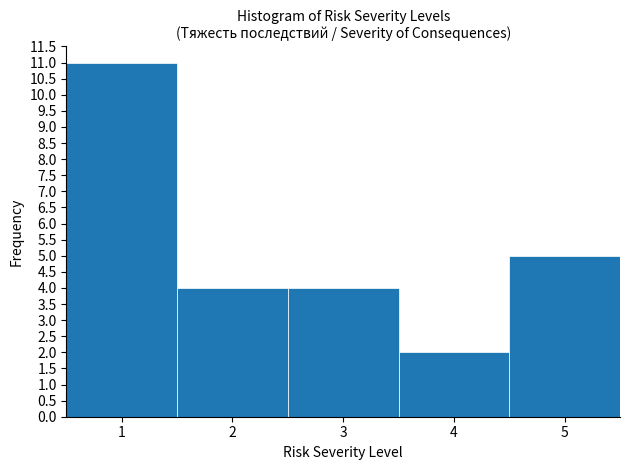

What is the height of the bar covering 3.5 to 4.5 on the x-axis? The values are not printed on the chart, so give them approximately, as read against the axis.

2